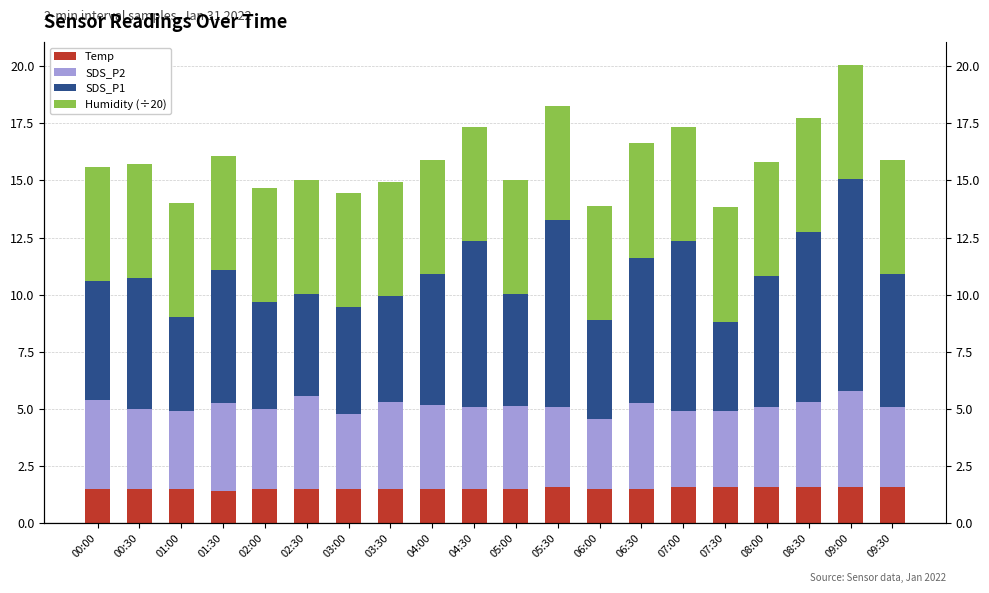

List the labels in order of Humidity (÷20) value, largest first.

00:00, 00:30, 01:00, 01:30, 02:00, 02:30, 03:00, 03:30, 04:00, 04:30, 05:00, 05:30, 06:00, 06:30, 07:00, 07:30, 08:00, 08:30, 09:00, 09:30